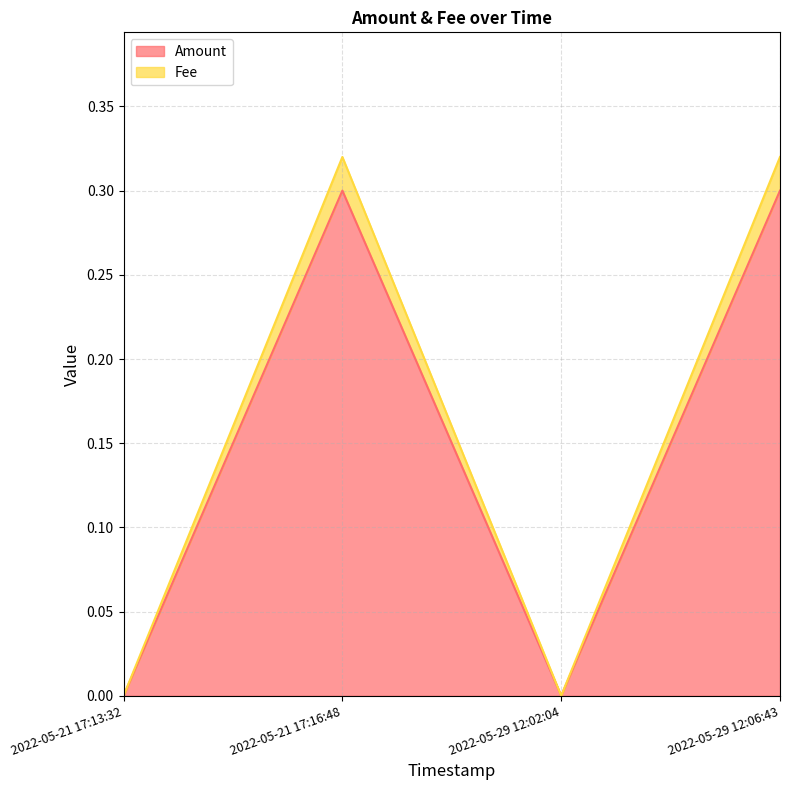

What is the label of the 2nd point from the right?

2022-05-29 12:02:04